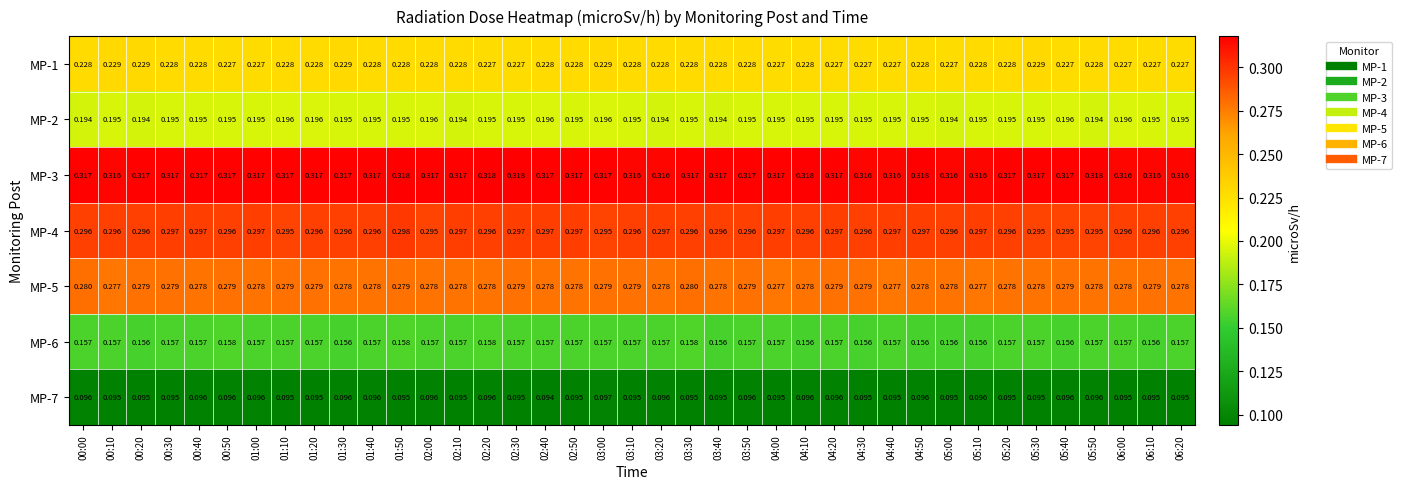

Is the value of MP-4 at 04:00 greater than the value of MP-7 at 04:30?

Yes